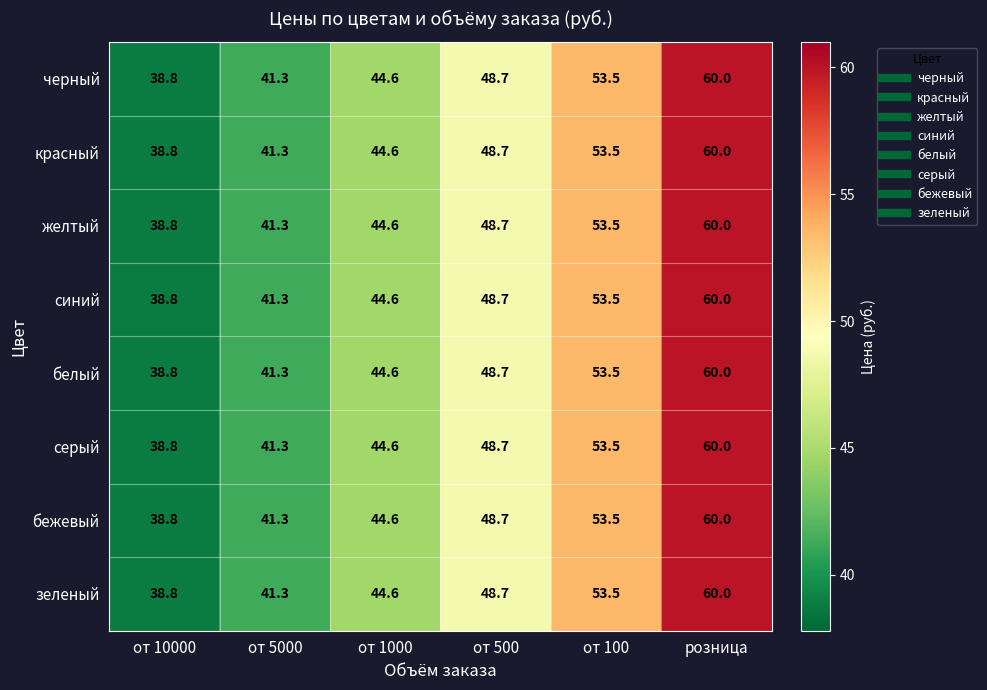

What is the minimum value shown in the chart?

38.8